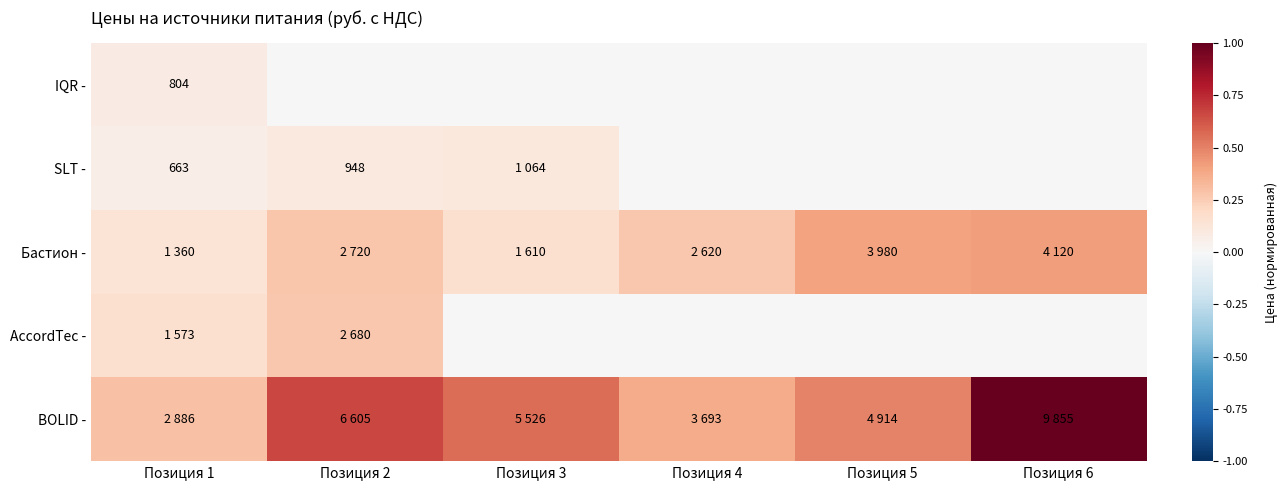

Count the number of data series in this chart.

5